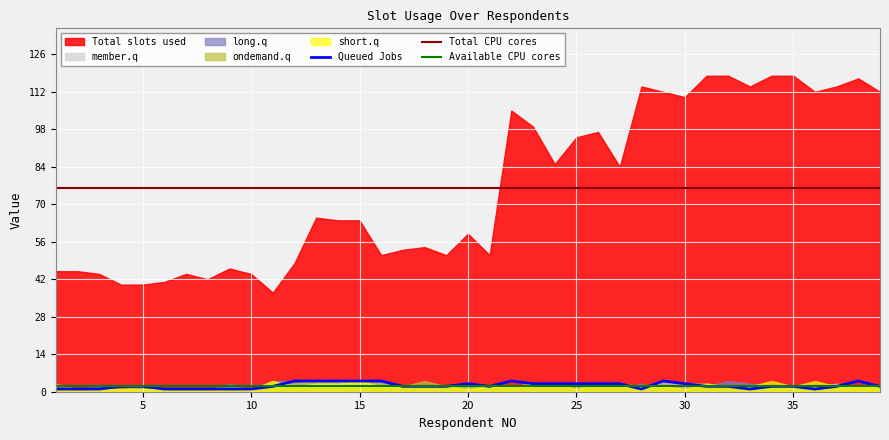

What is the difference between the second highest and minimum values in the Queued Jobs series?

3